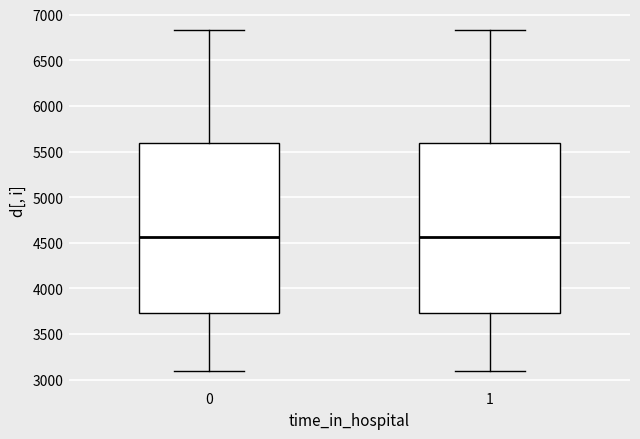

Reading left to right, read every box against the y-axis: the position of its median line, the range the box covers, and the ends of its whiskers. The values are not printed on the chart, so give them approximately, as read against the axis.

0: median 4550, box 3750 to 5600, whiskers 3100 to 6850
1: median 4550, box 3750 to 5600, whiskers 3100 to 6850